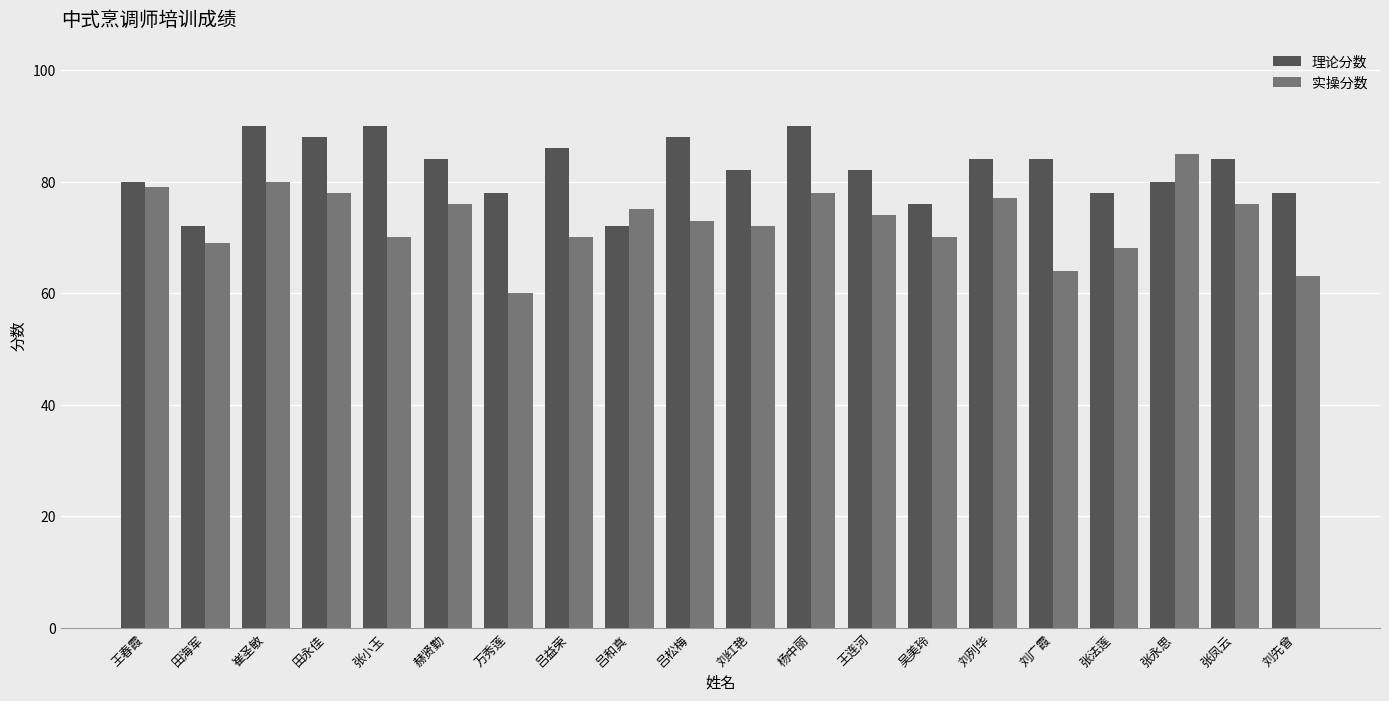

What is the difference between the highest and lowest values at 刘列华?

7